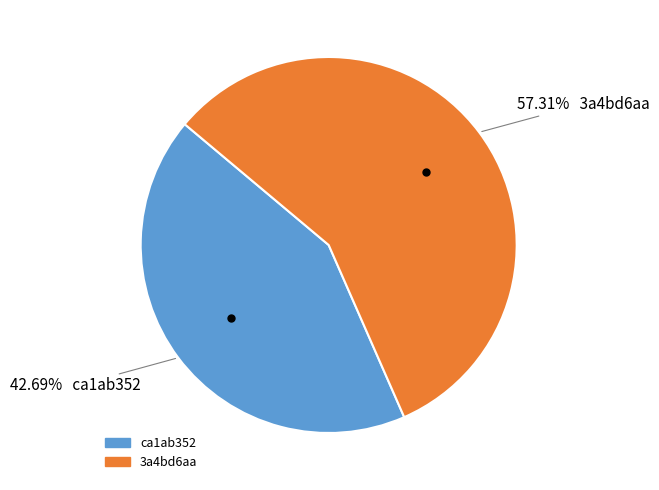

Between ca1ab352 and 3a4bd6aa, which is larger?

3a4bd6aa